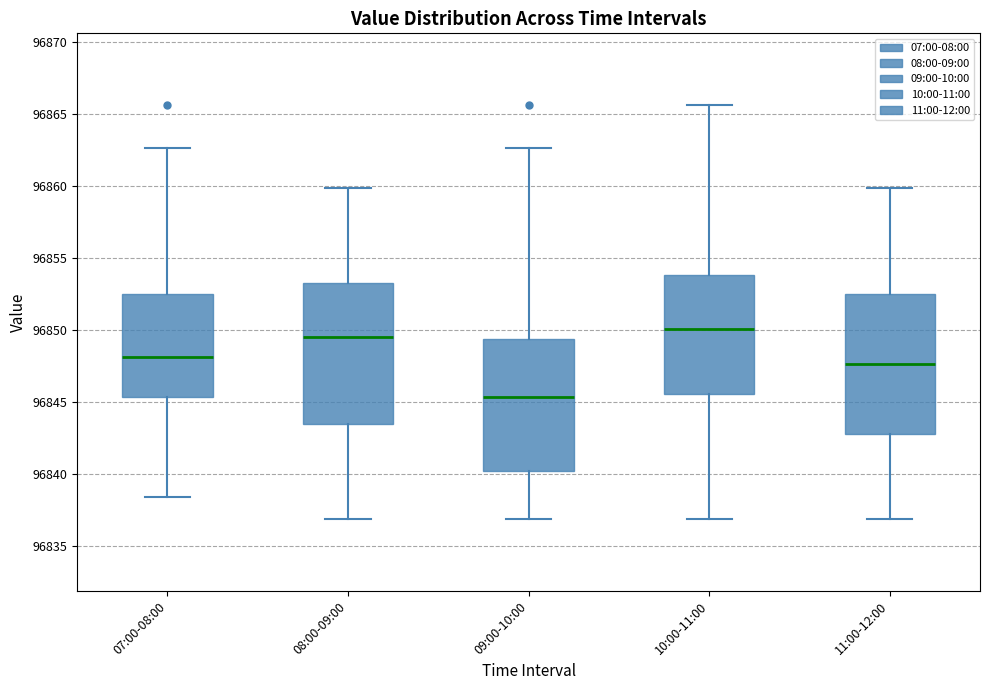

Where does the median line of the box for 08:00-09:00 sit on the y-axis? The values are not printed on the chart, so give them approximately, as read against the axis.

96849.5